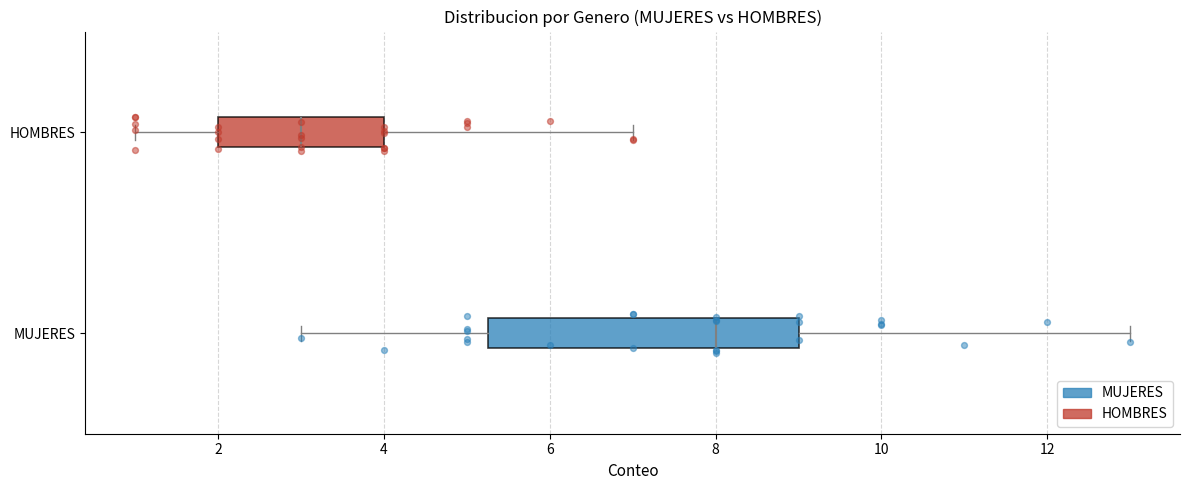

Reading bottom to top, transcribe this box plot: for each box, give where its median line is, the range the box spans, and where its two whiskers end, as read against the x-axis. The values are not printed on the chart, so give them approximately, as read against the axis.

MUJERES: median 8.0, box 5.2 to 9.0, whiskers 3.0 to 13.0
HOMBRES: median 3.0, box 2.0 to 4.0, whiskers 1.0 to 7.0